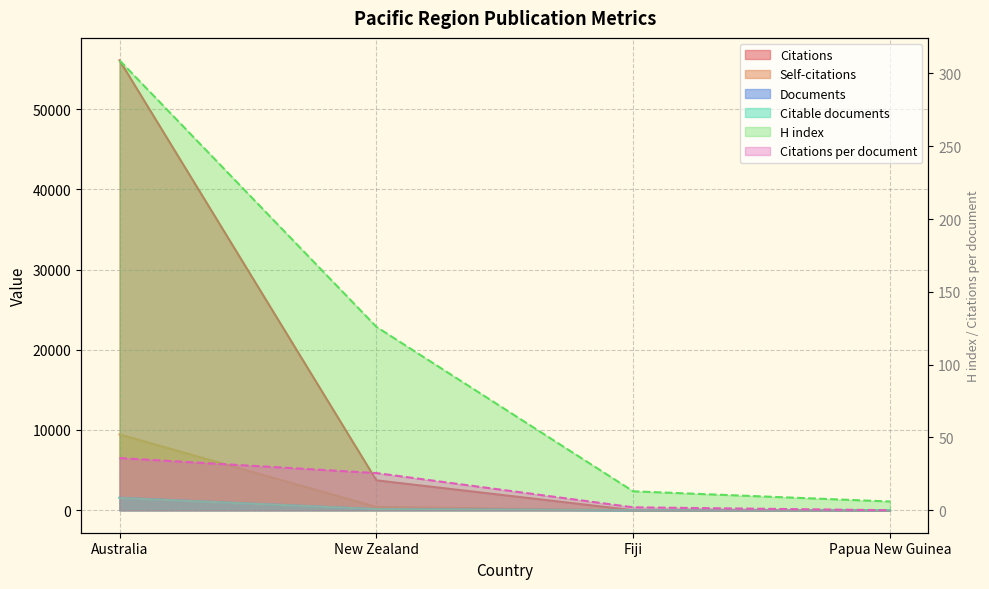

True or false: Citable documents and Documents cross at least once.

False